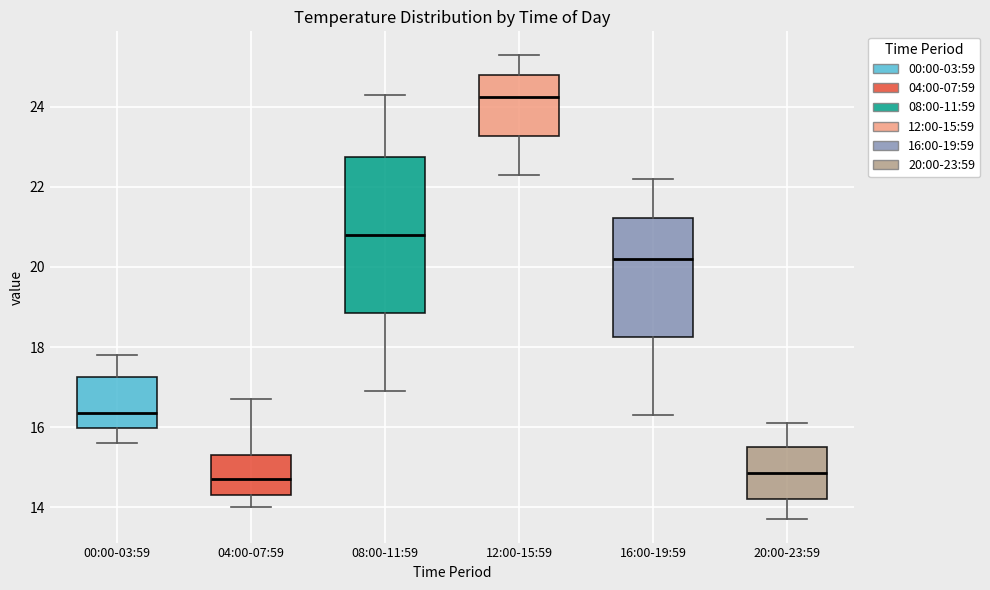

Which box is the tallest, from its lower edge to its upper edge?

08:00-11:59